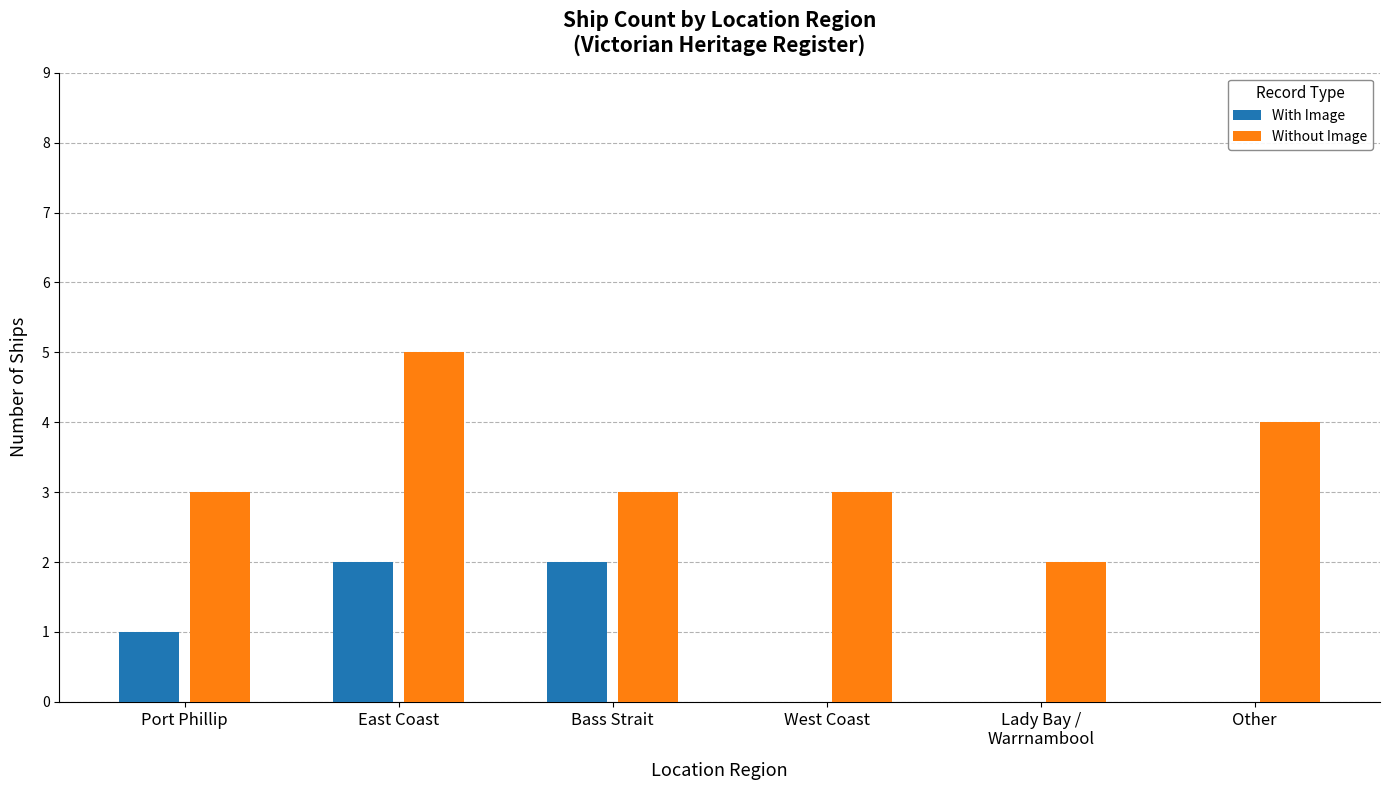

Is it true that With Image equals 0 at Bass Strait?

False